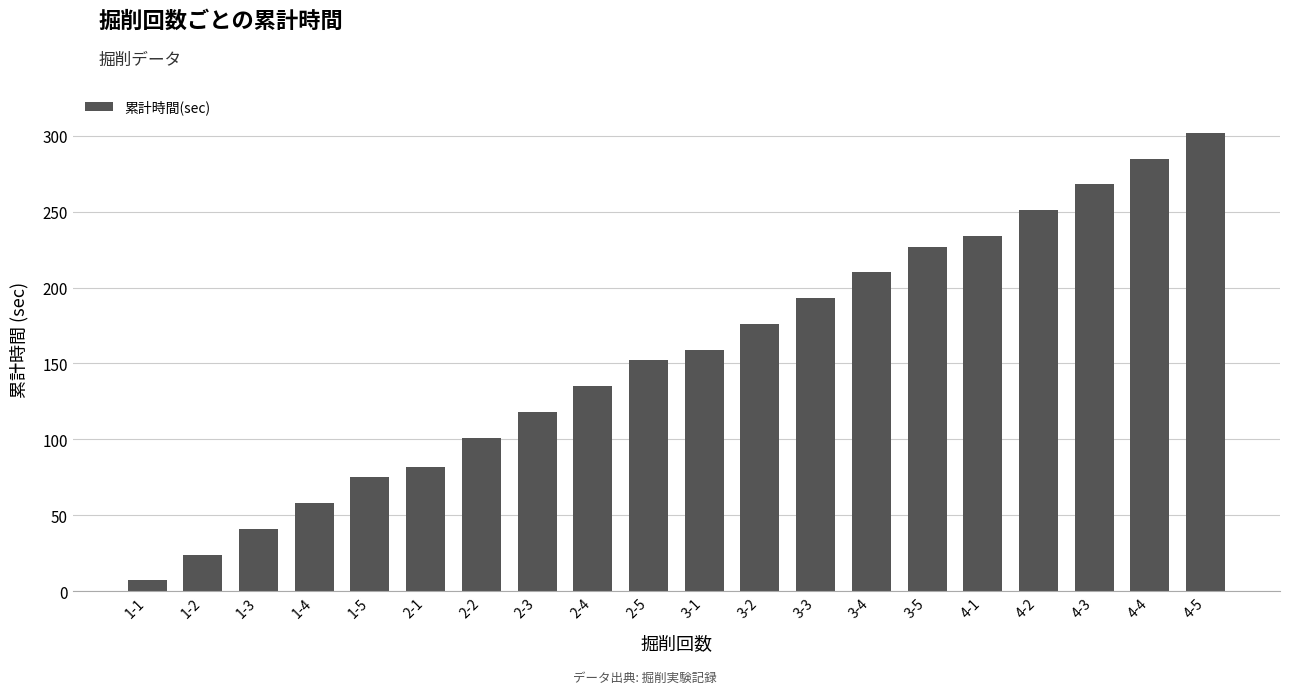

At which category does the chart reach its peak across all series?

4-5